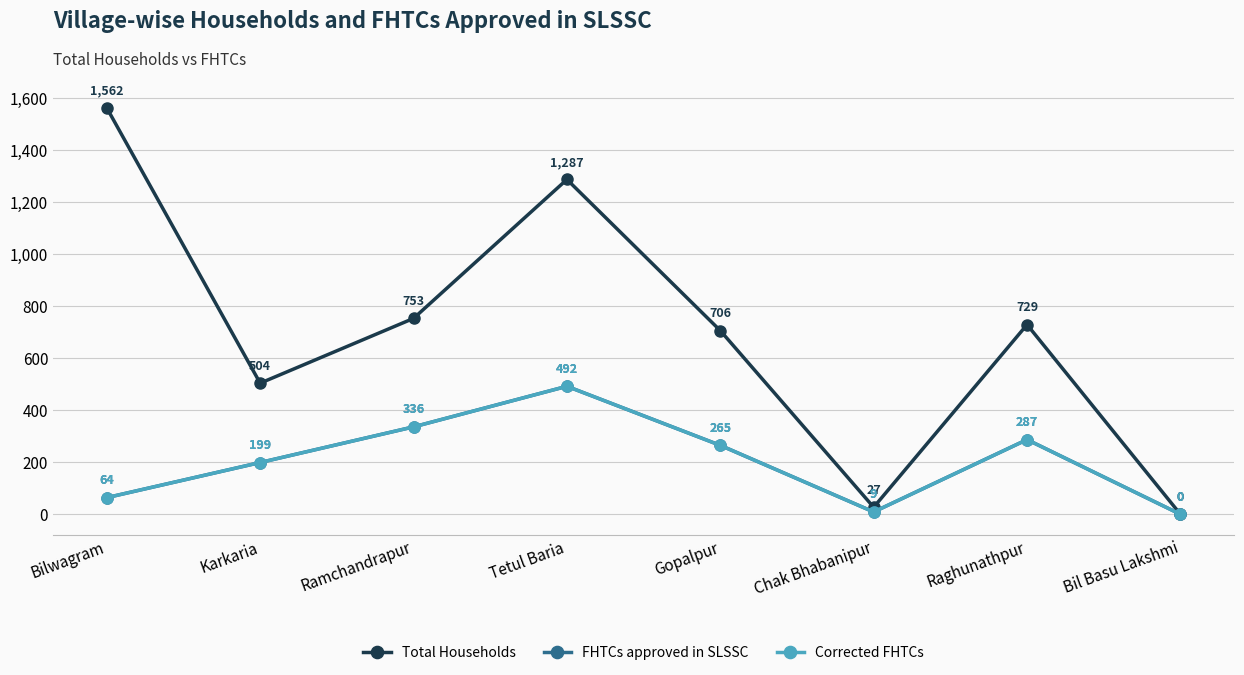

What is the sum of the Total Households values at Raghunathpur and Chak Bhabanipur?

756